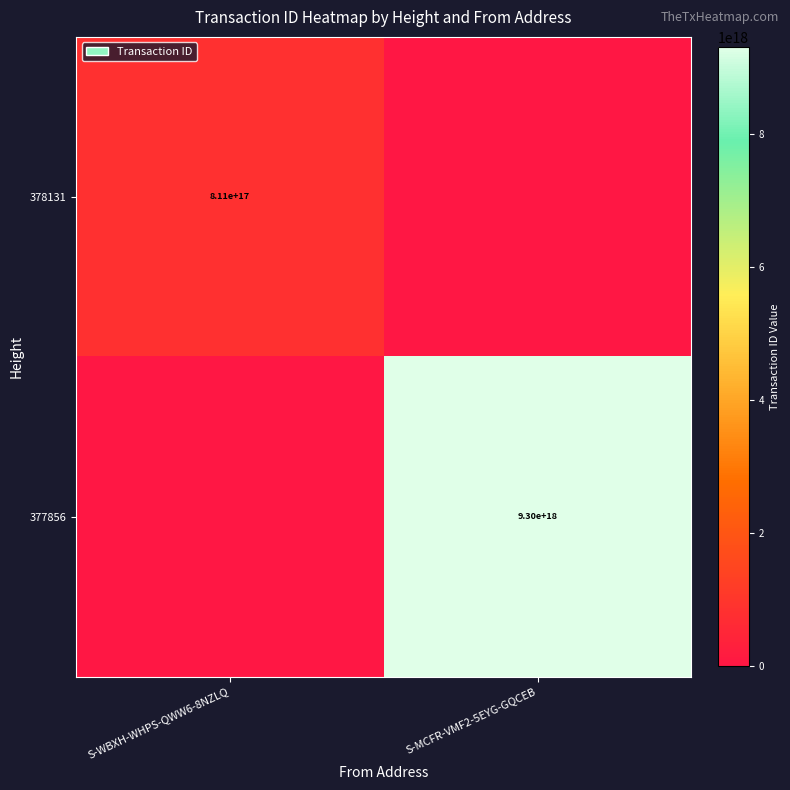

At which category is the sum across all series the highest?

S-MCFR-VMF2-5EYG-GQCEB